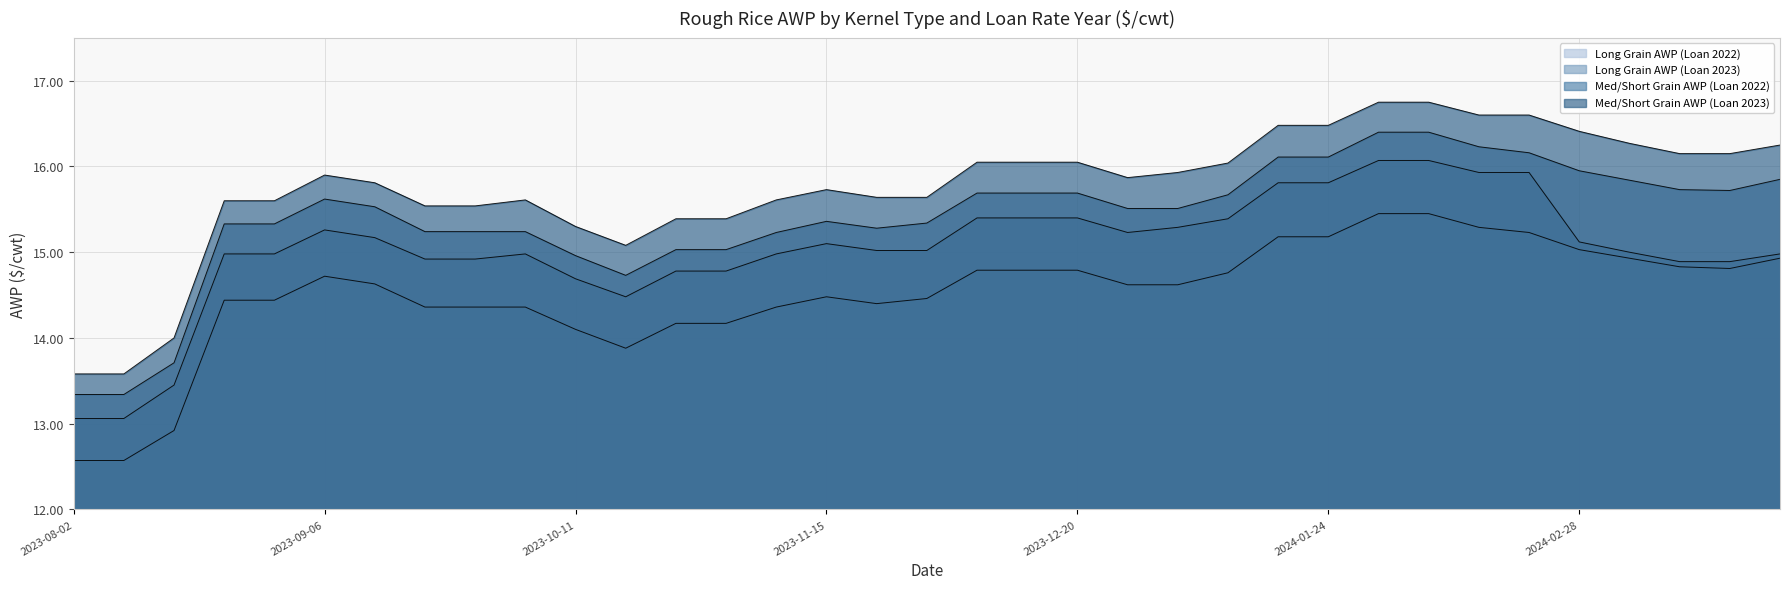

What value does the Long Grain AWP (Loan 2023) series have at 2024-03-13?

14.9